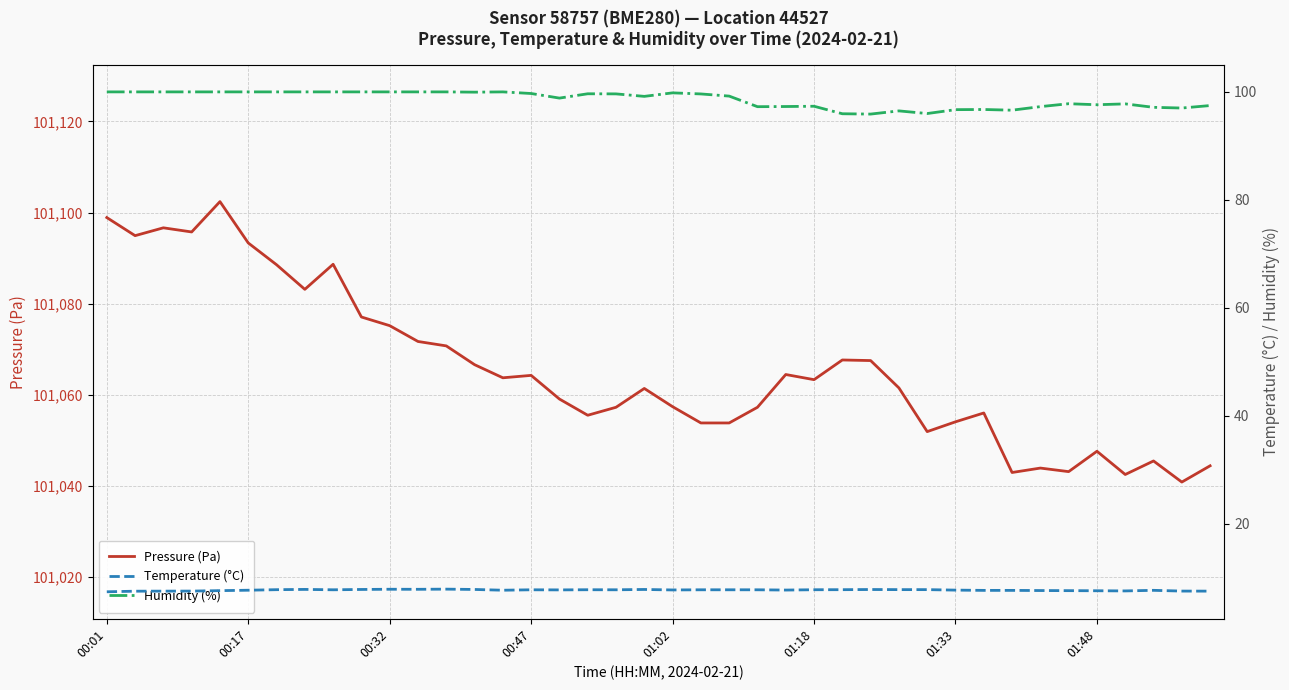

Is the value of Pressure (Pa) at 29 greater than the value of Humidity (%) at 00:01?

Yes